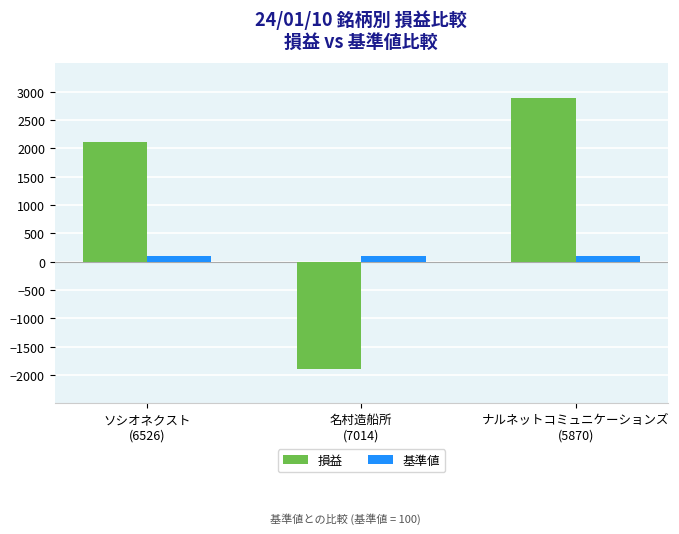

Which series has the largest total across all categories?

損益